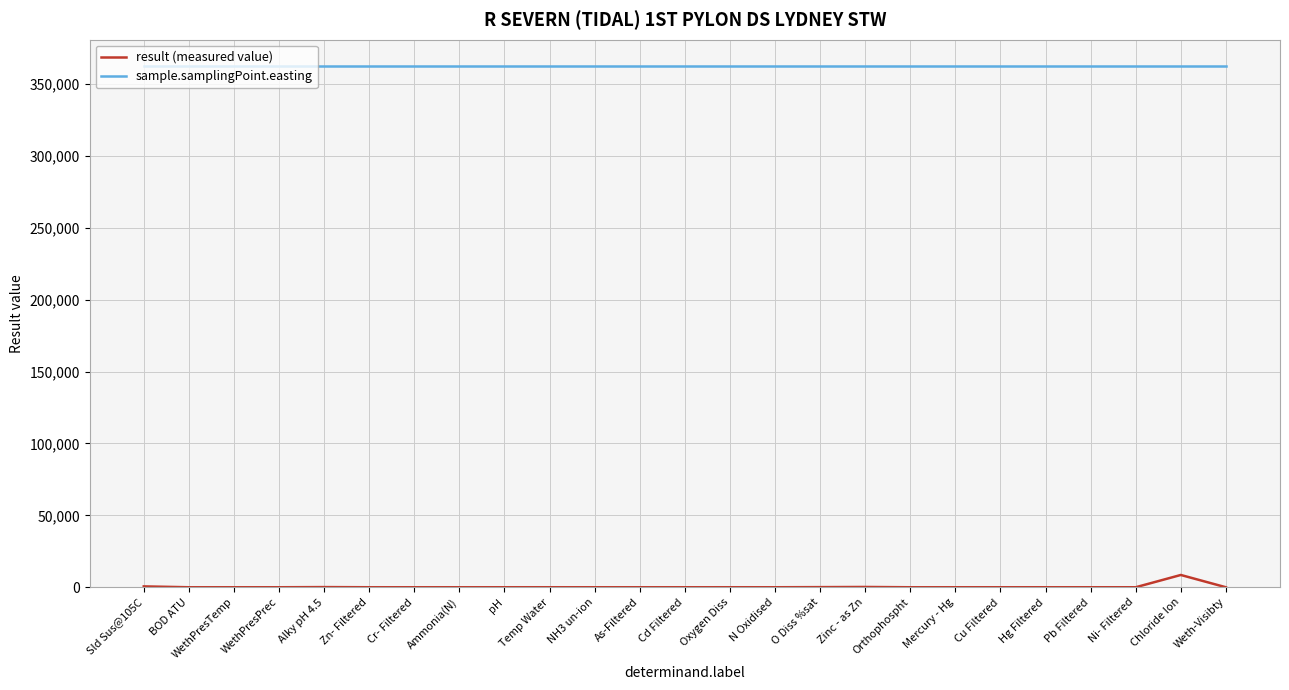

How many distinct data groups are displayed?

2